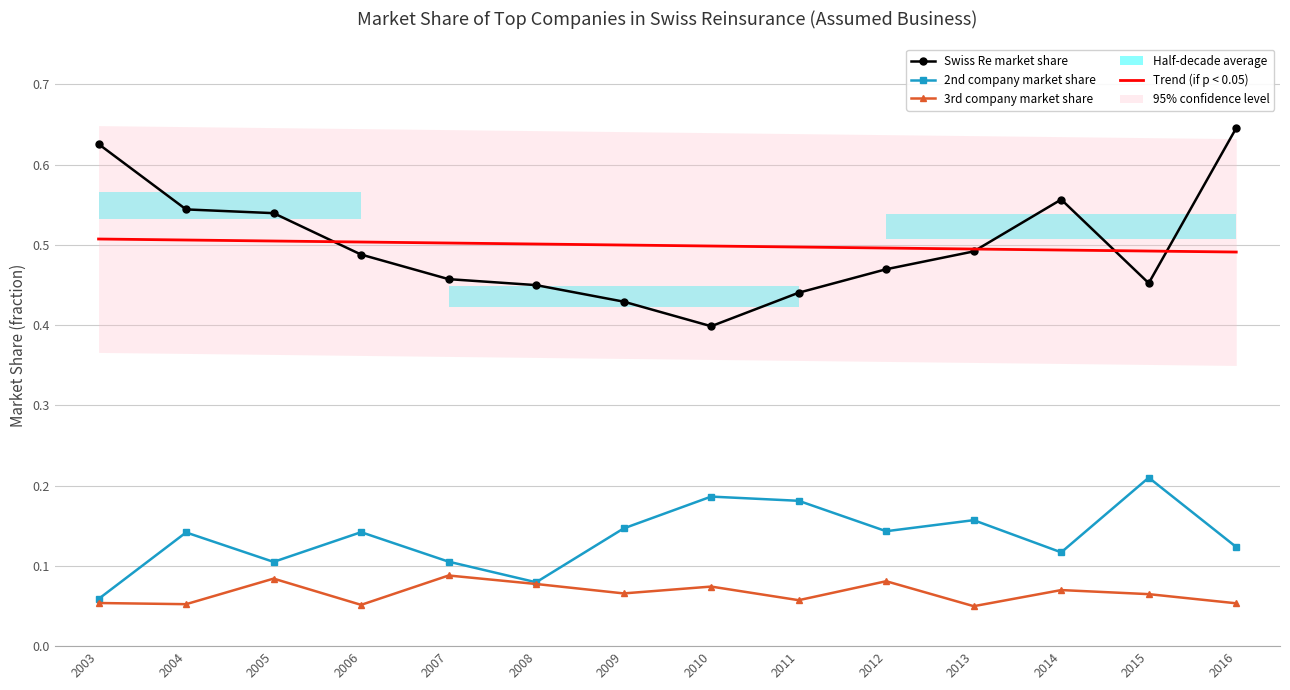

Which series has the largest range (max minus min)?

Swiss Re market share